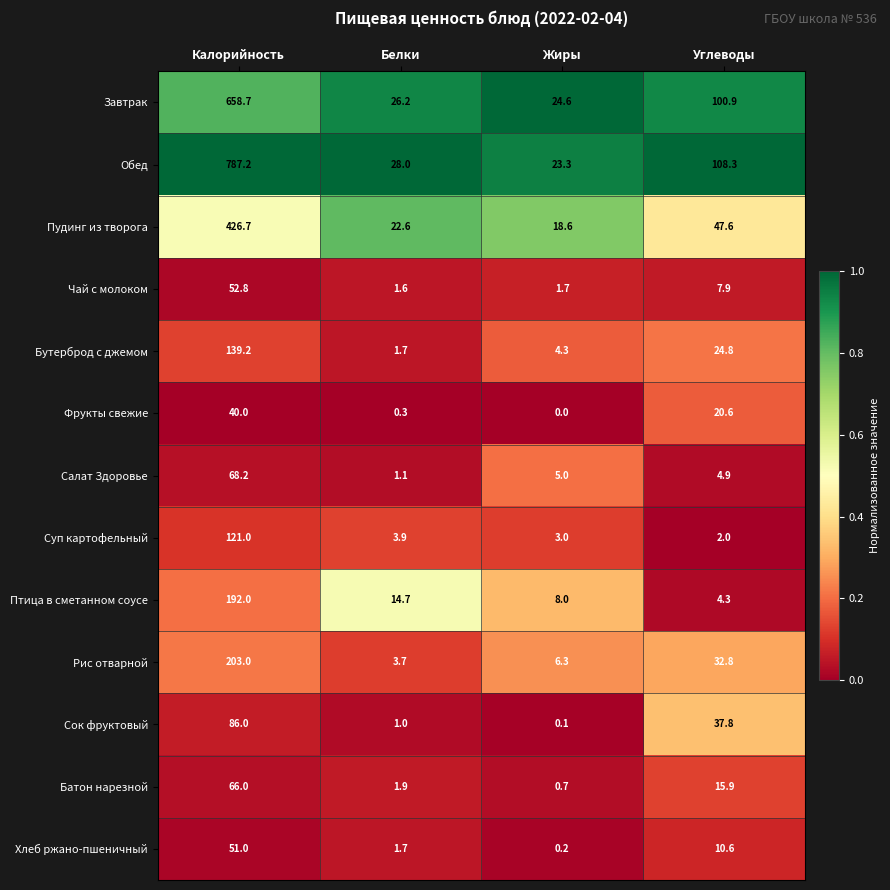

Between Калорийность and Белки, which series saw the biggest shift?

Обед